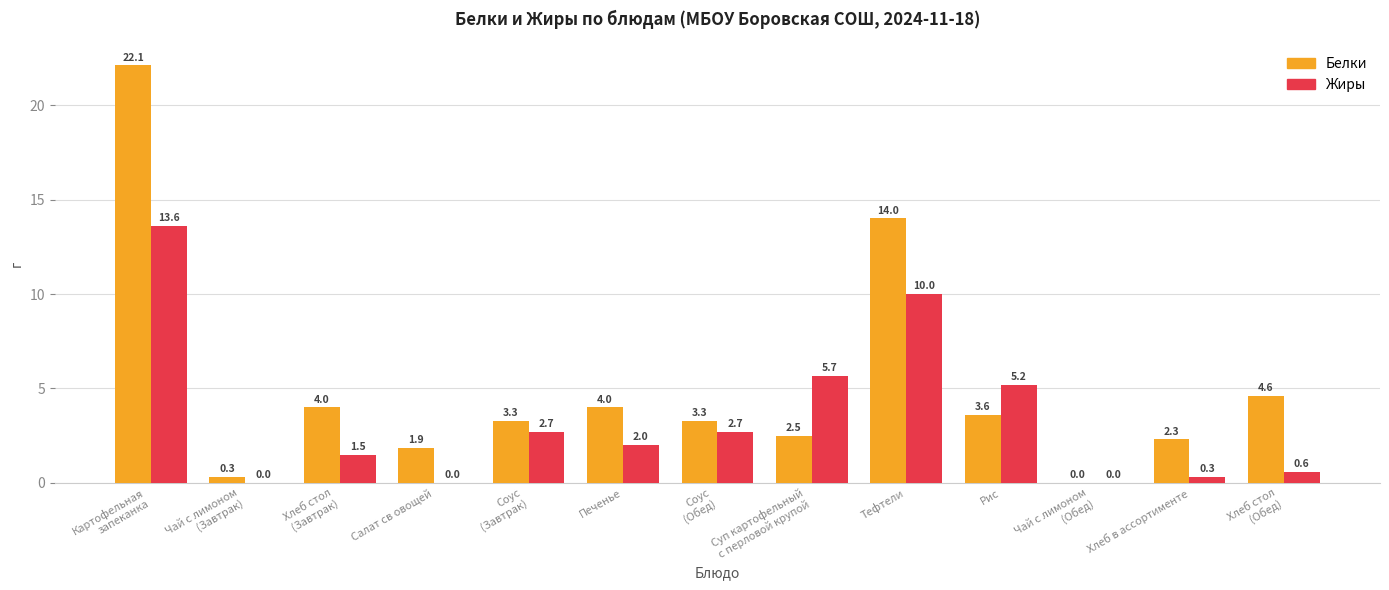

Is the value of Жиры at Суп картофельный
с перловой крупой greater than the value of Белки at Чай с лимоном
(Обед)?

Yes